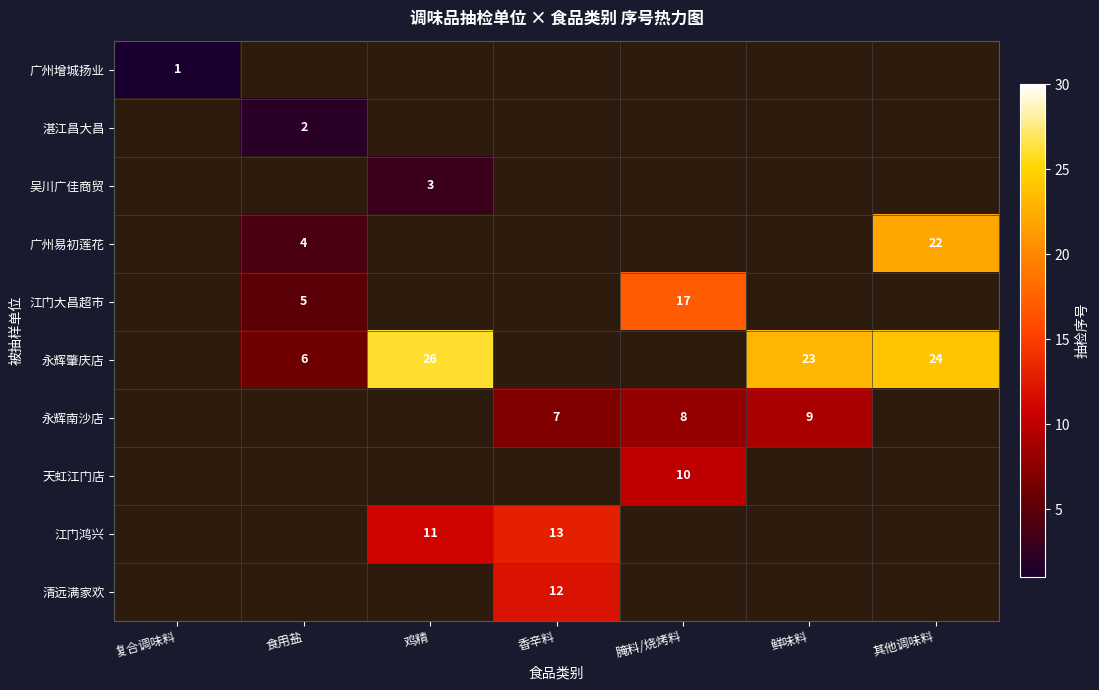

The 永辉南沙店 series shows 10 at 腌料/烧烤料. True or false?

False